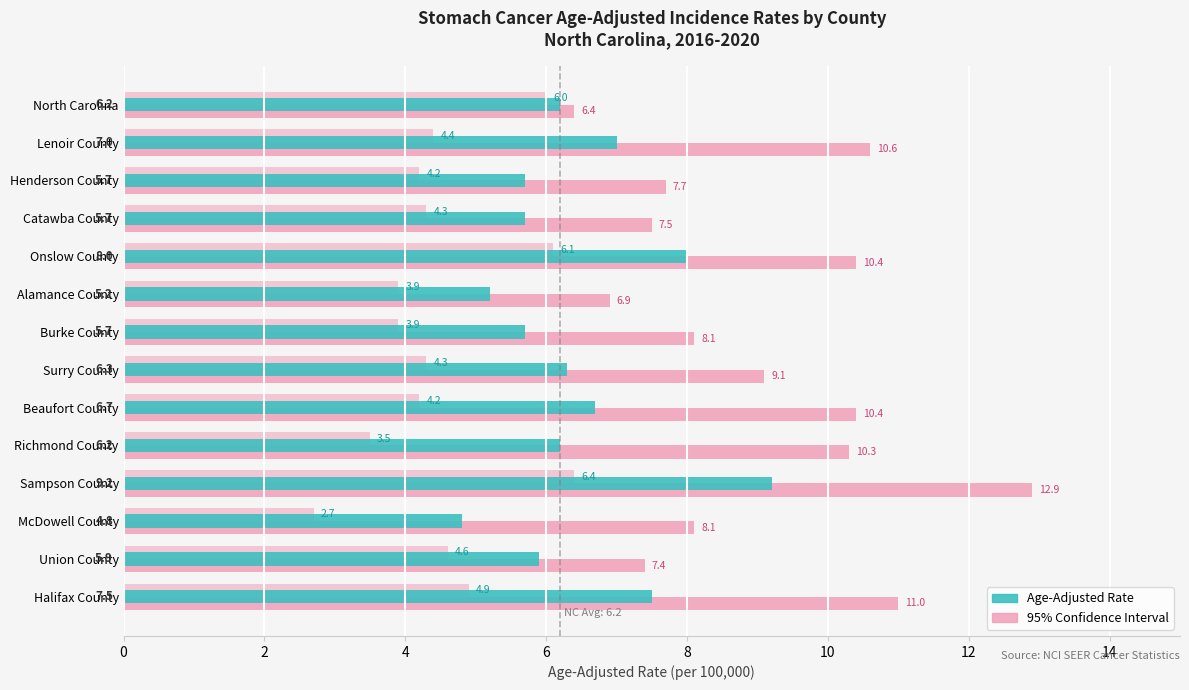

How many distinct data groups are displayed?

3